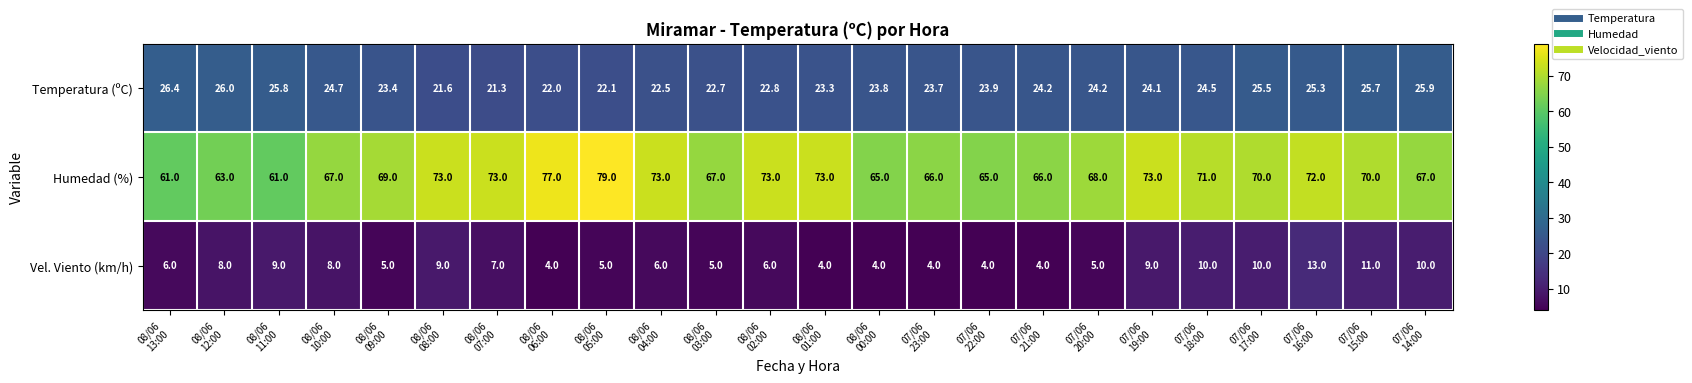

List the series in order of their overall mean, highest first.

Humedad (%), Temperatura (ºC), Vel. Viento (km/h)